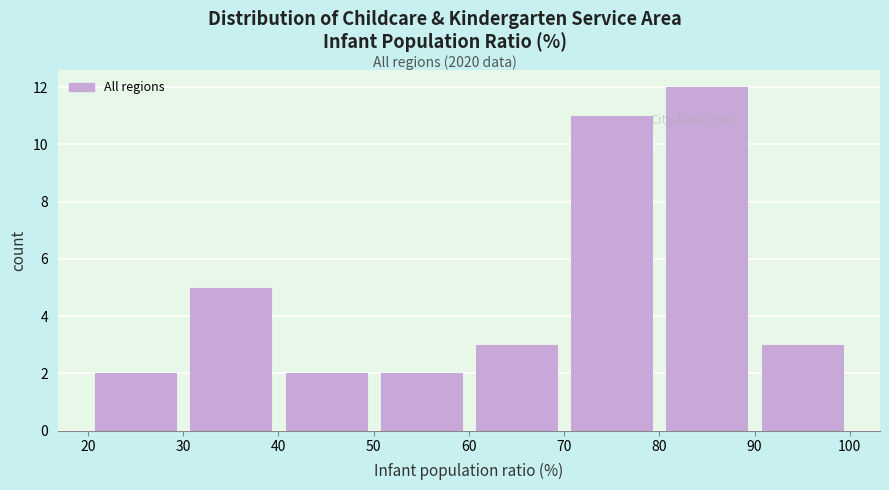

Reading left to right, transcribe this chart: for each bar, give the range it covers on the x-axis and its height. The values are not printed on the chart, so give them approximately, as read against the axis.

20 to 30: 2
30 to 40: 5
40 to 50: 2
50 to 60: 2
60 to 70: 3
70 to 80: 11
80 to 90: 12
90 to 100: 3